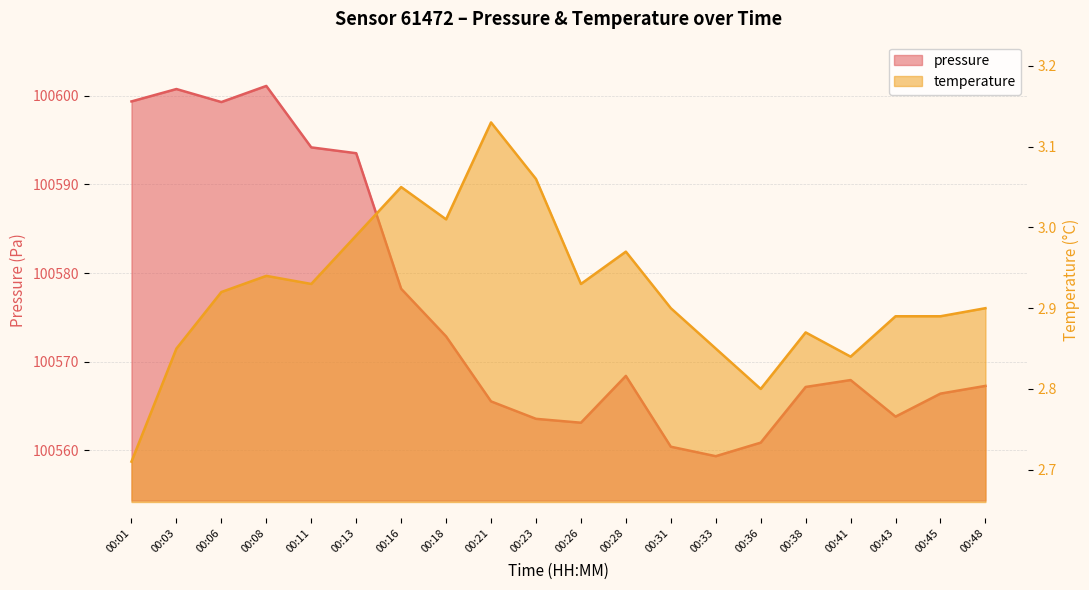

How many interior local peaks does the pressure series have?

4